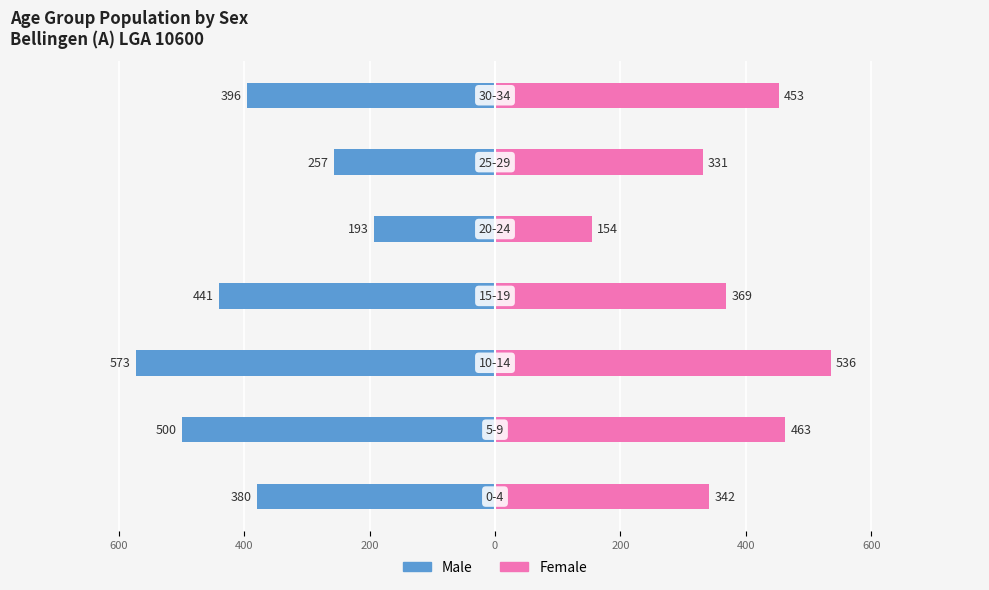

At how many categories does at least one series exceed -351?

7